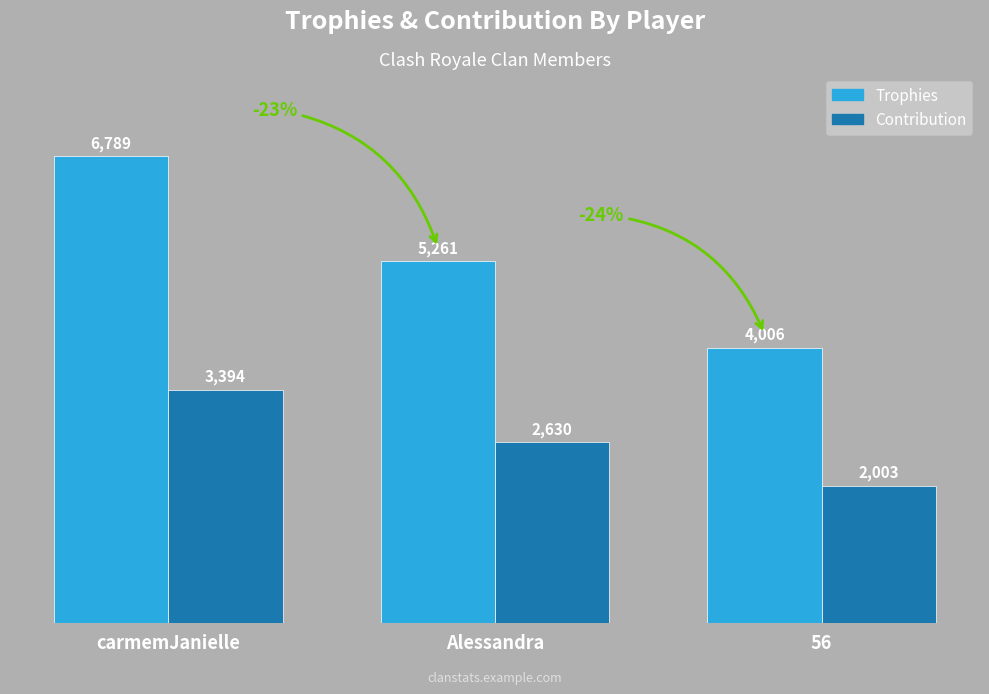

Which series has the largest total across all categories?

Trophies